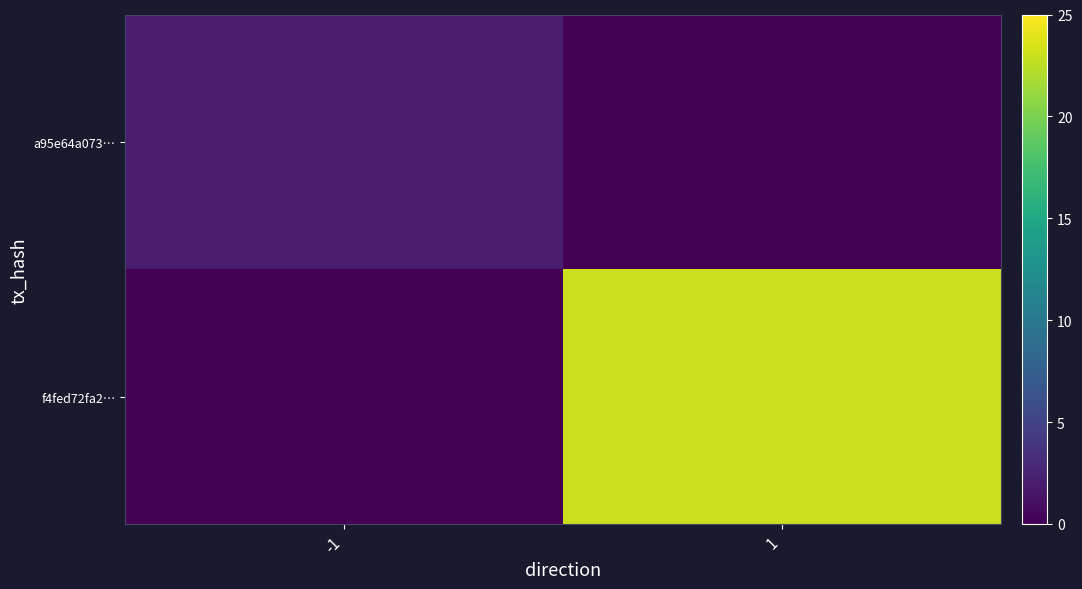

Reading left to right, extract all data points from this chart.

a95e64a073…: -1=2	1=0
f4fed72fa2…: -1=0	1=23